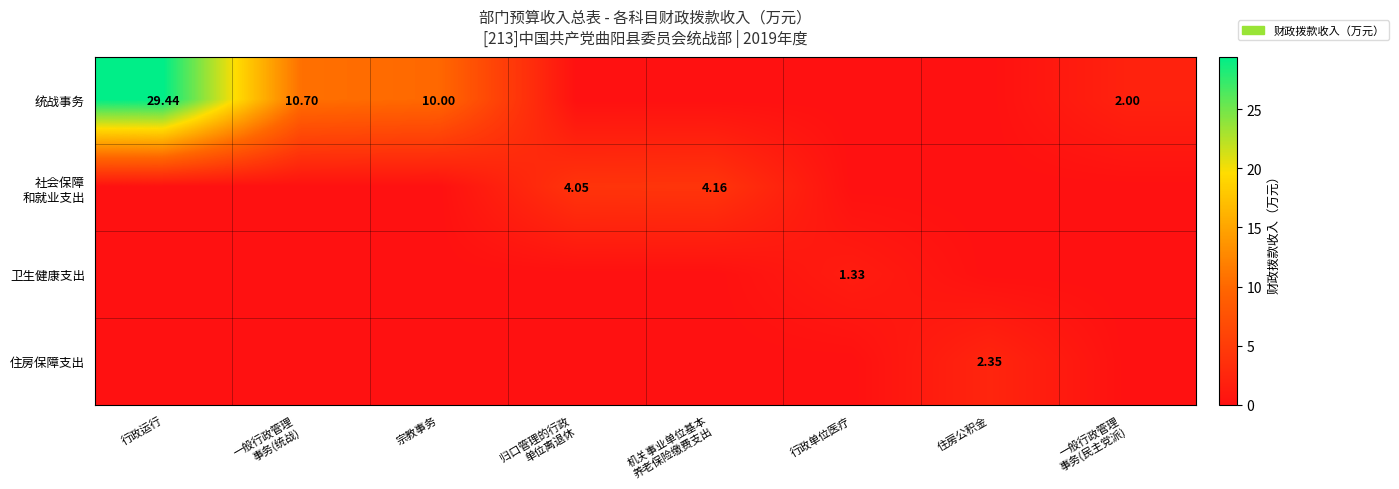

Between 行政运行 and 宗教事务, which is larger?

行政运行